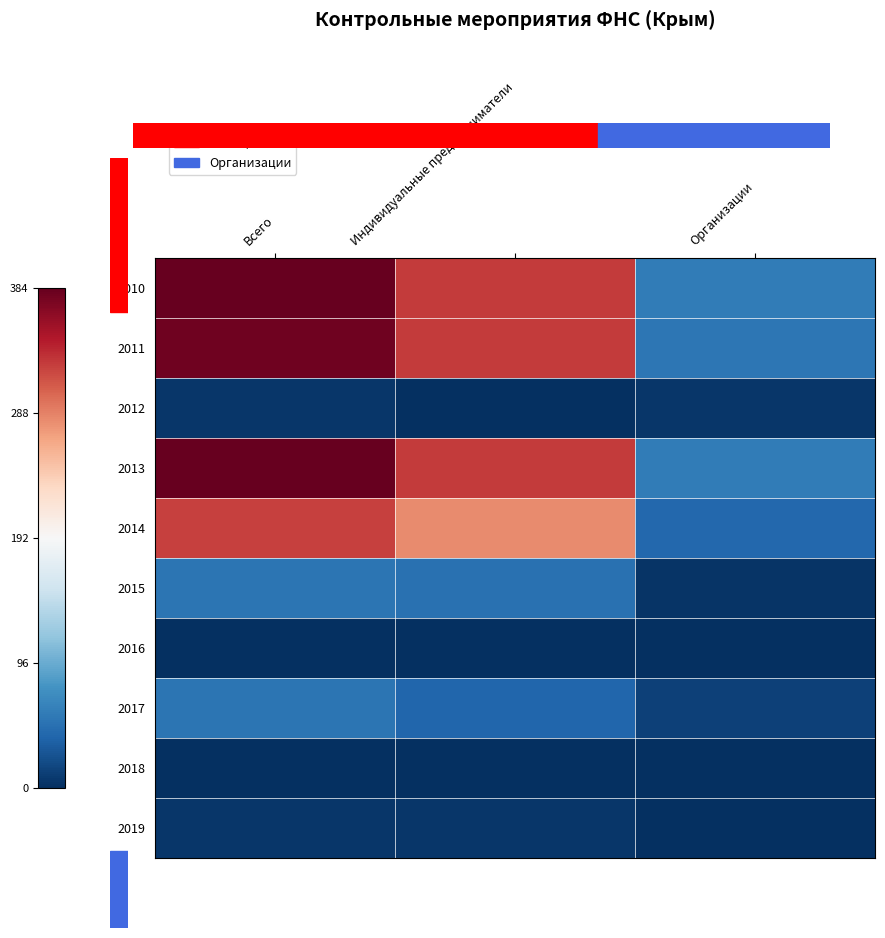

Which has a higher value, Организации or Всего?

Всего